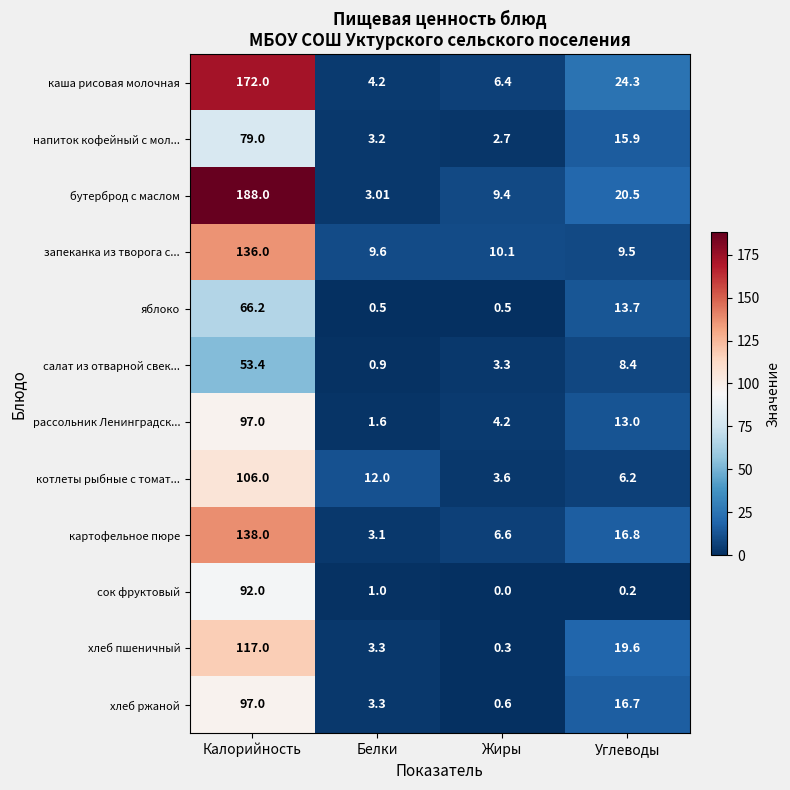

Which series changed the most between Жиры and Углеводы?

хлеб пшеничный